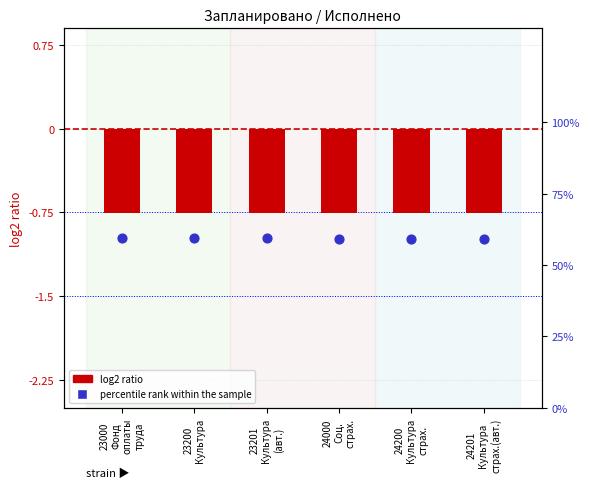

What is the total value across all series at 23200
Культура?

58.6